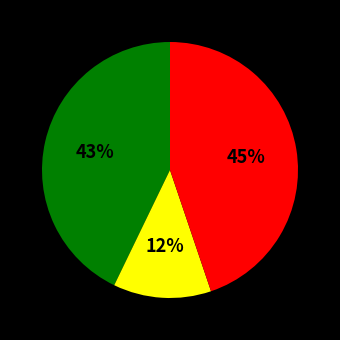

Is there any slice that represents more than half of the pie?

No